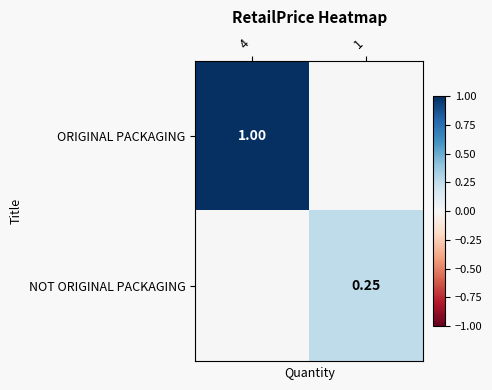

What is the total value across all series at 4?

1.0